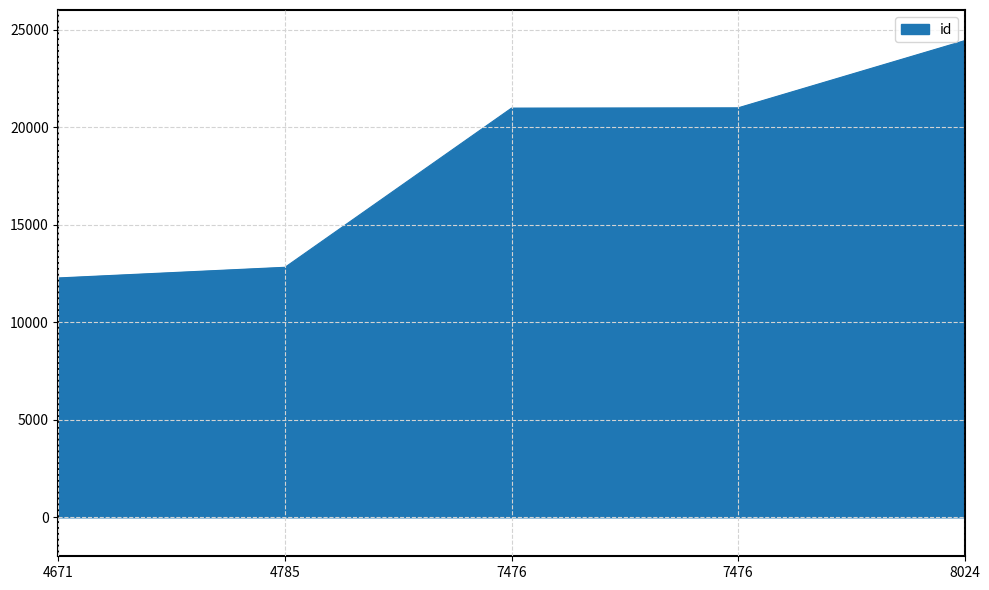

Approximately how many times larger is the value at 8024 compared to 7476?

1.2